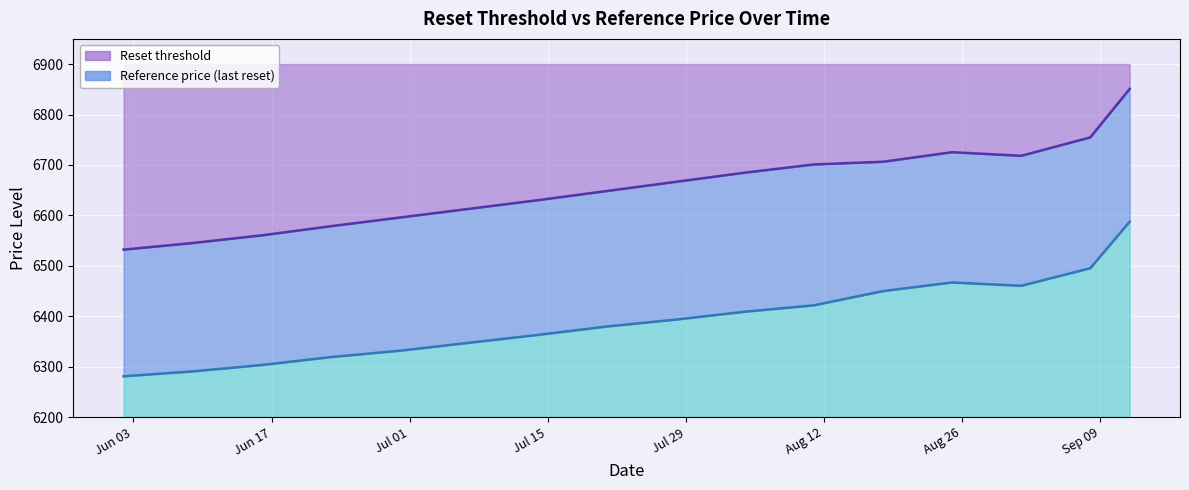

True or false: Reference price (last reset) has a value of 6331.5 at 2025-06-30.

True